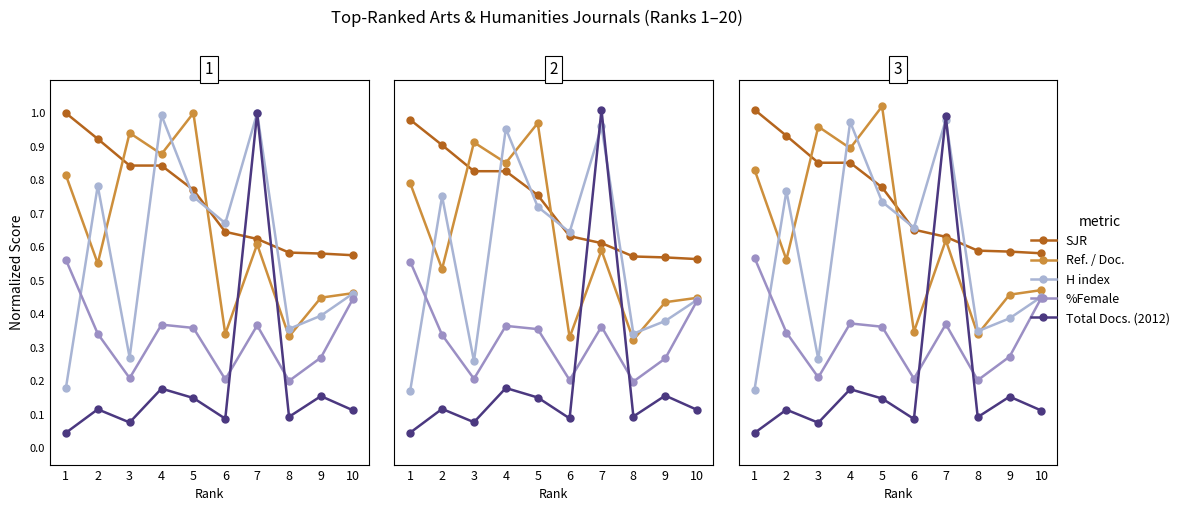

The SJR series shows 0.9 at 3. True or false?

True